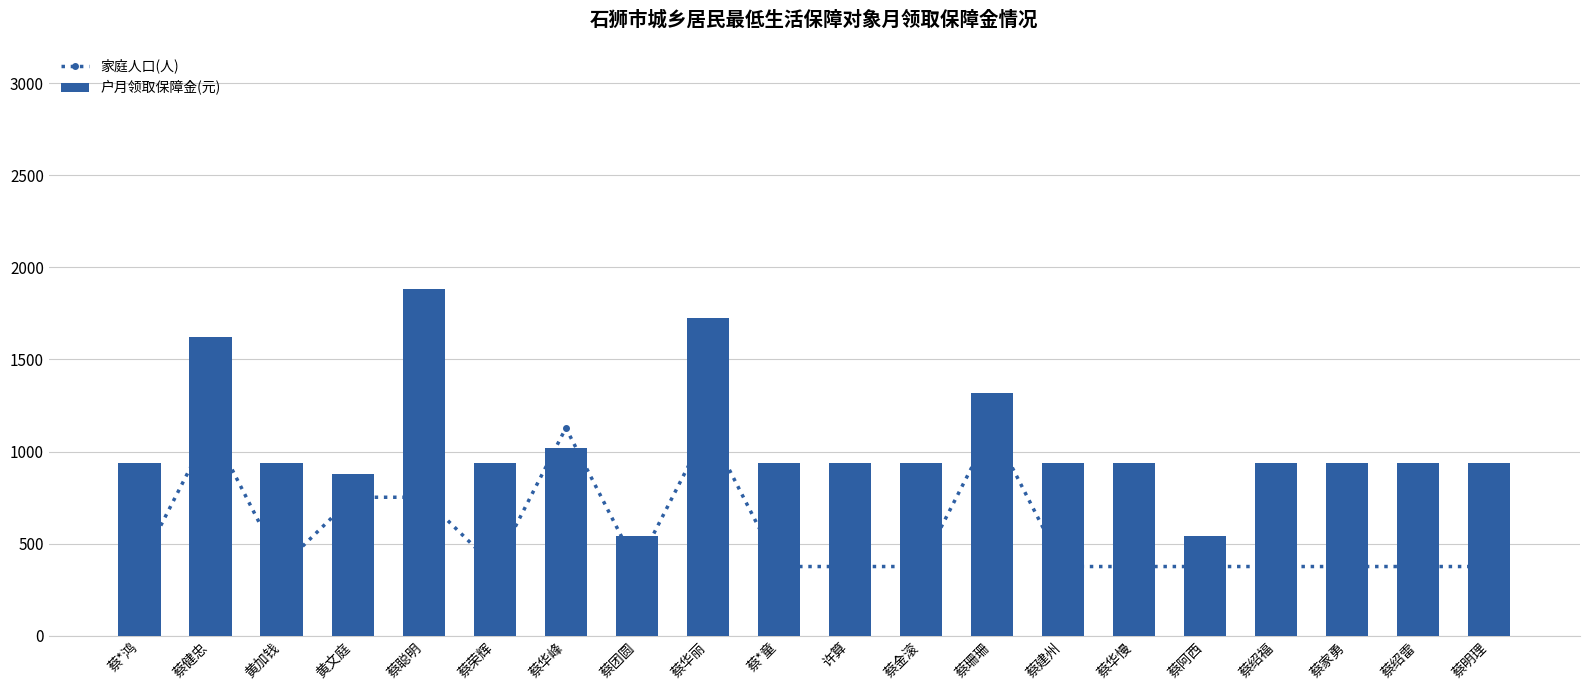

At which label is 家庭人口(人) closest to 751?

黄文庭